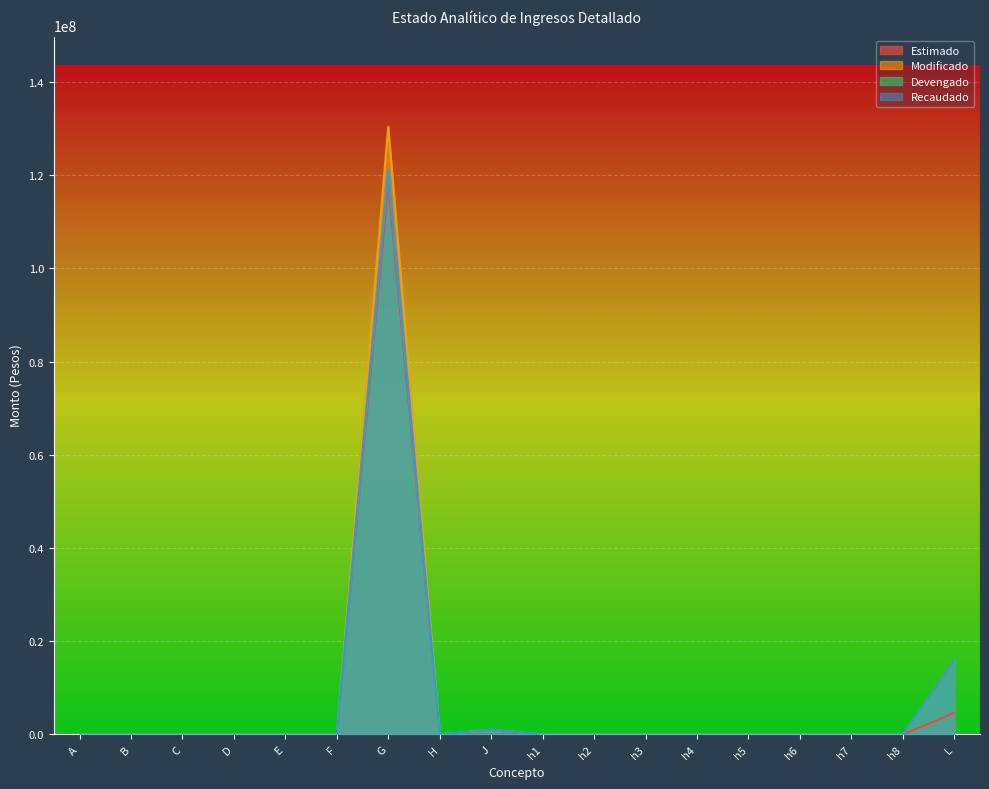

What is the maximum value shown in the chart?

130411920.4